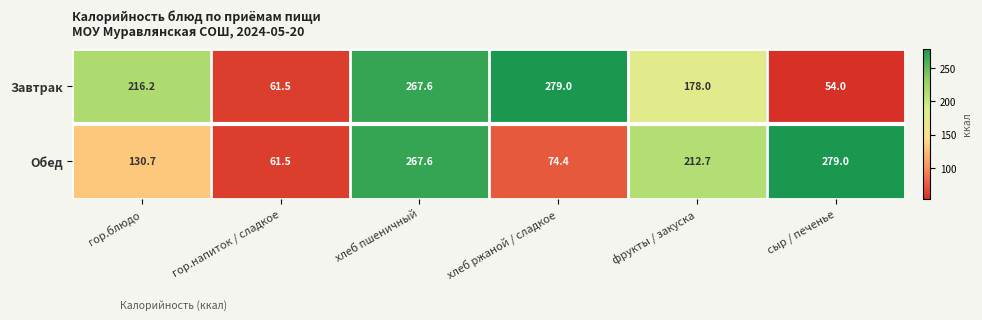

Reading left to right, what are all the values shown in this chart?

Завтрак: гор.блюдо=216.2	гор.напиток / сладкое=61.5	хлеб пшеничный=267.6	хлеб ржаной / сладкое=279.0	фрукты / закуска=178.0	сыр / печенье=54.0
Обед: гор.блюдо=130.7	гор.напиток / сладкое=61.5	хлеб пшеничный=267.6	хлеб ржаной / сладкое=74.4	фрукты / закуска=212.7	сыр / печенье=279.0